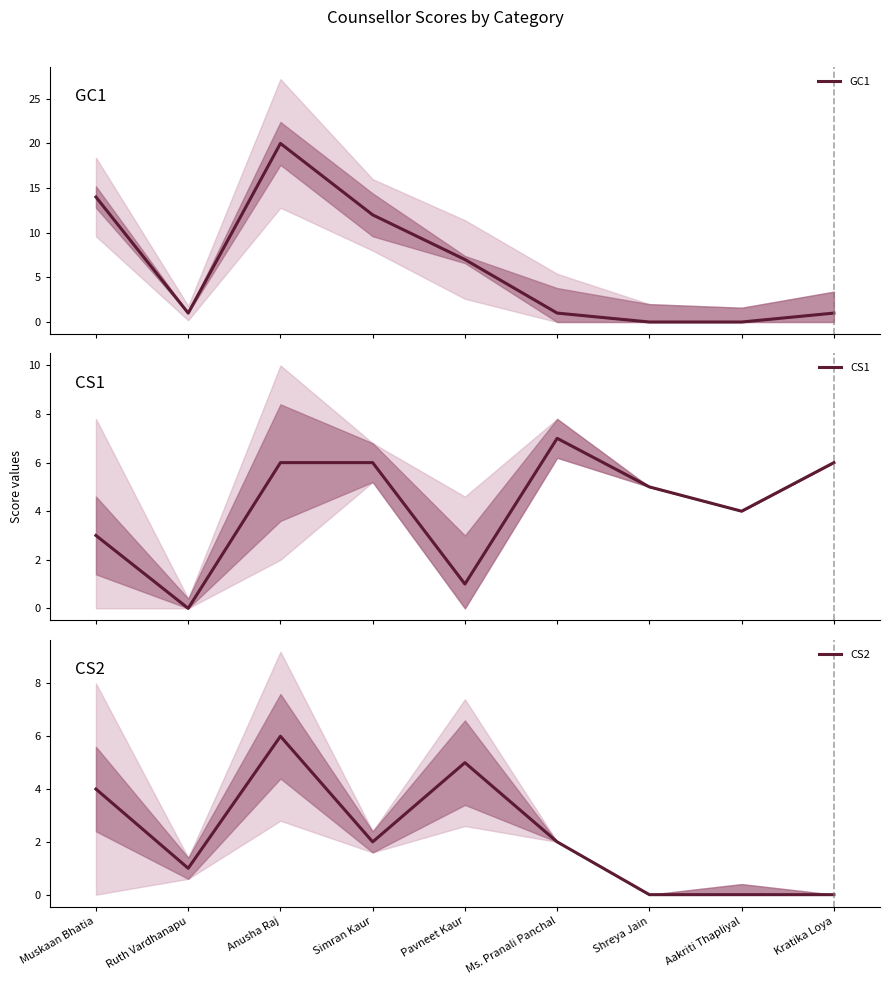

Which series has the largest total across all categories?

GC1